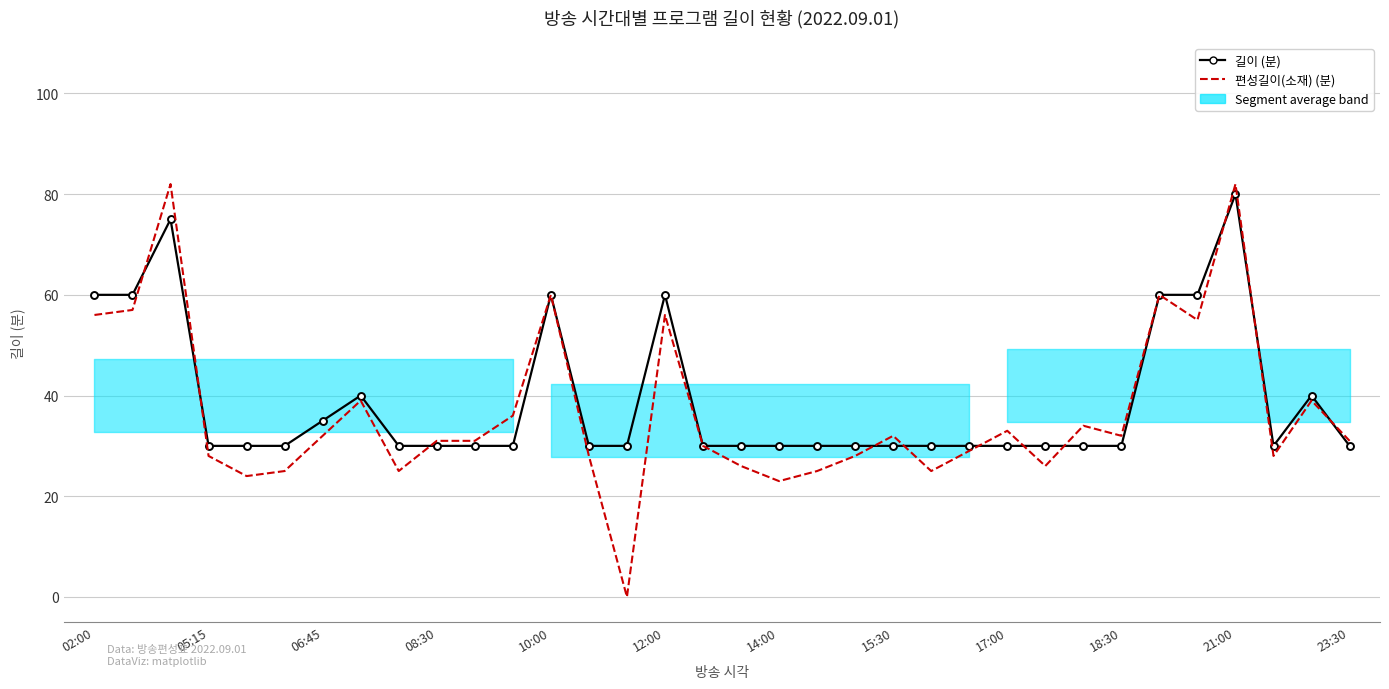

The 길이 (분) series shows 92 at 02:00. True or false?

False